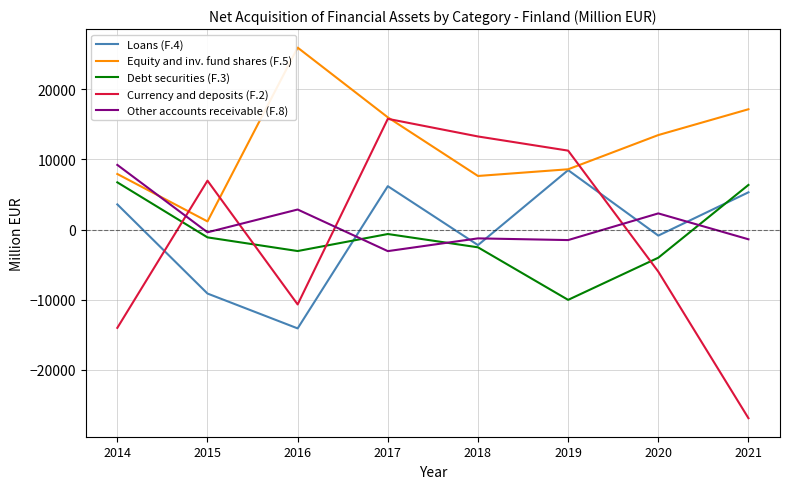

How many values in Debt securities (F.3) are above zero?

2